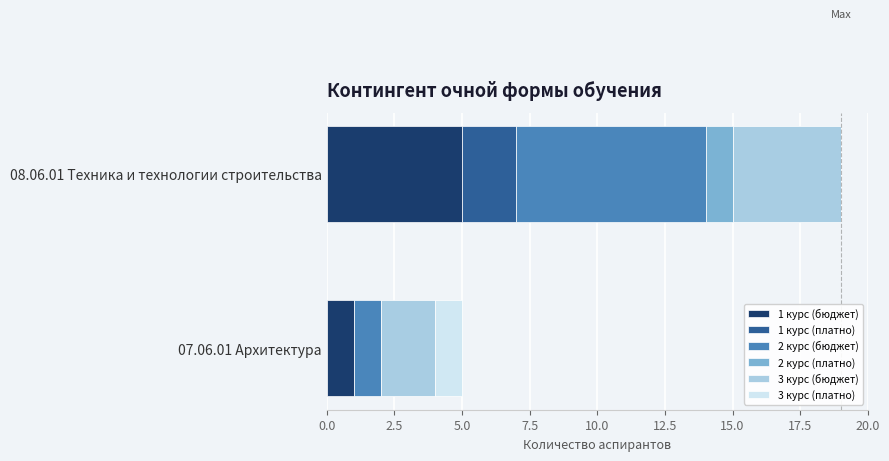

Count the number of data series in this chart.

6